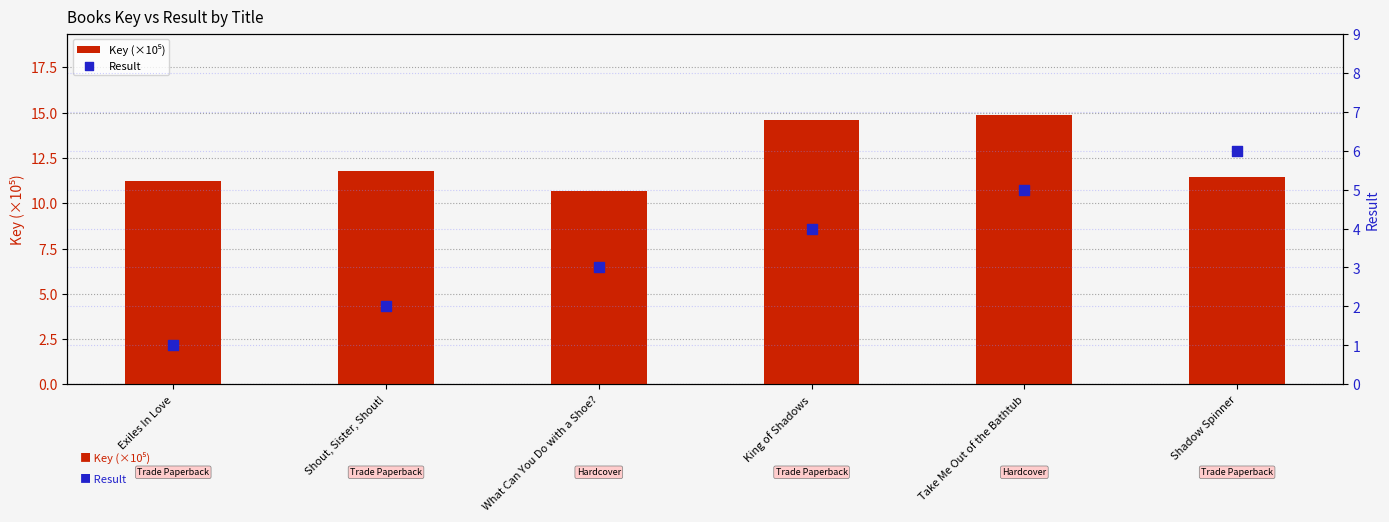

Which series contains the highest Y value?

Key (×10⁵)